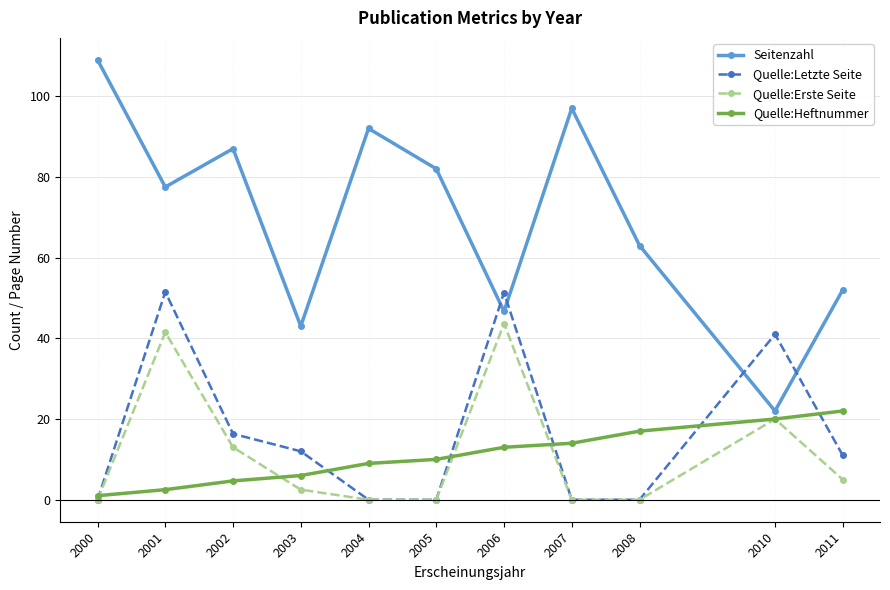

What is the difference between the maximum and minimum values in the Seitenzahl series?

87.0